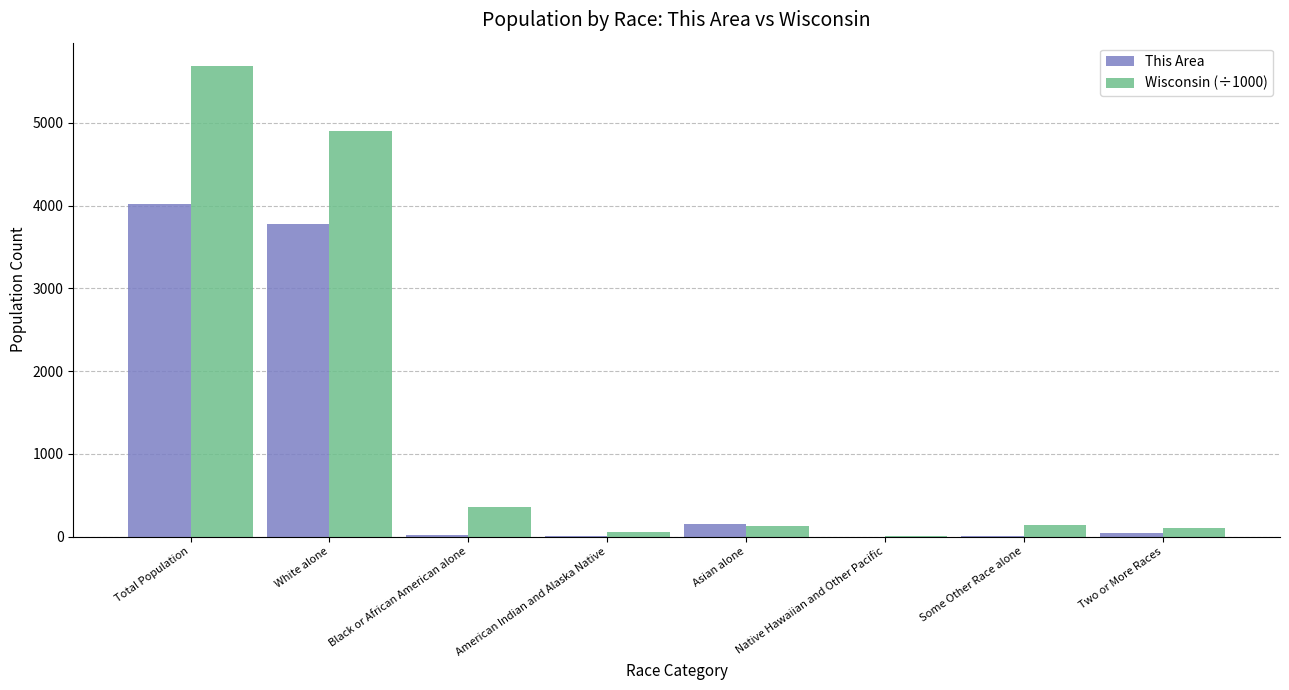

The value of Wisconsin (÷1000) at White alone is 4902.1. True or false?

True